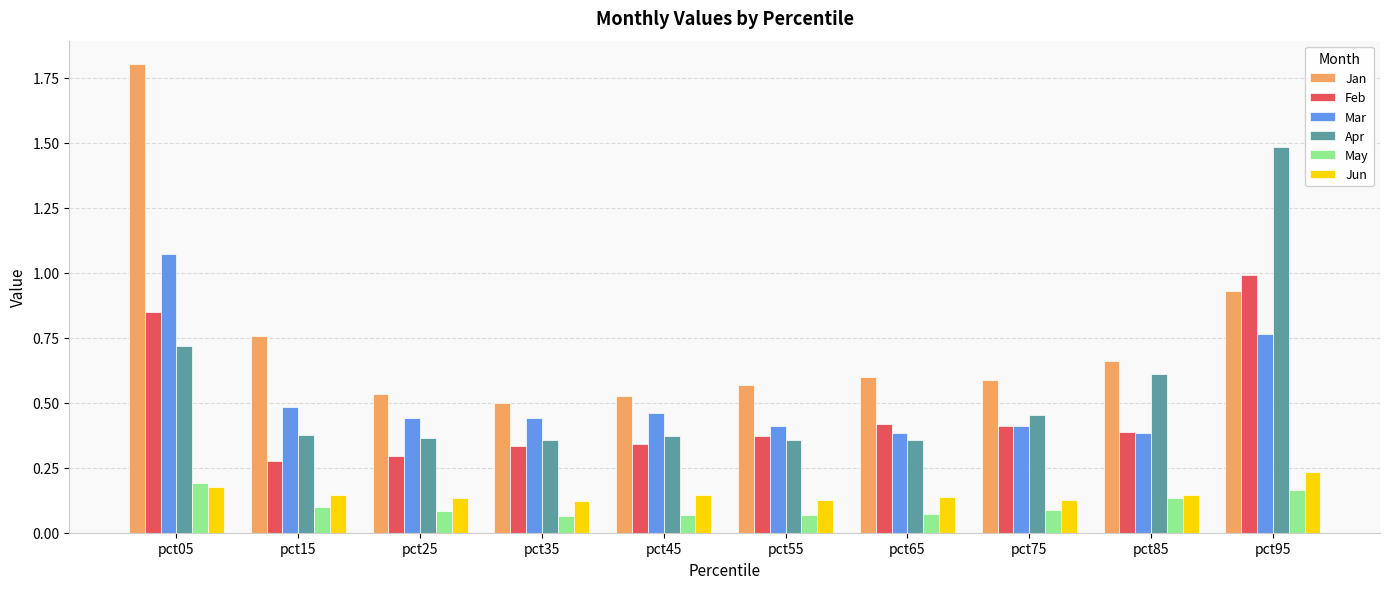

Which series has the largest total across all categories?

Jan